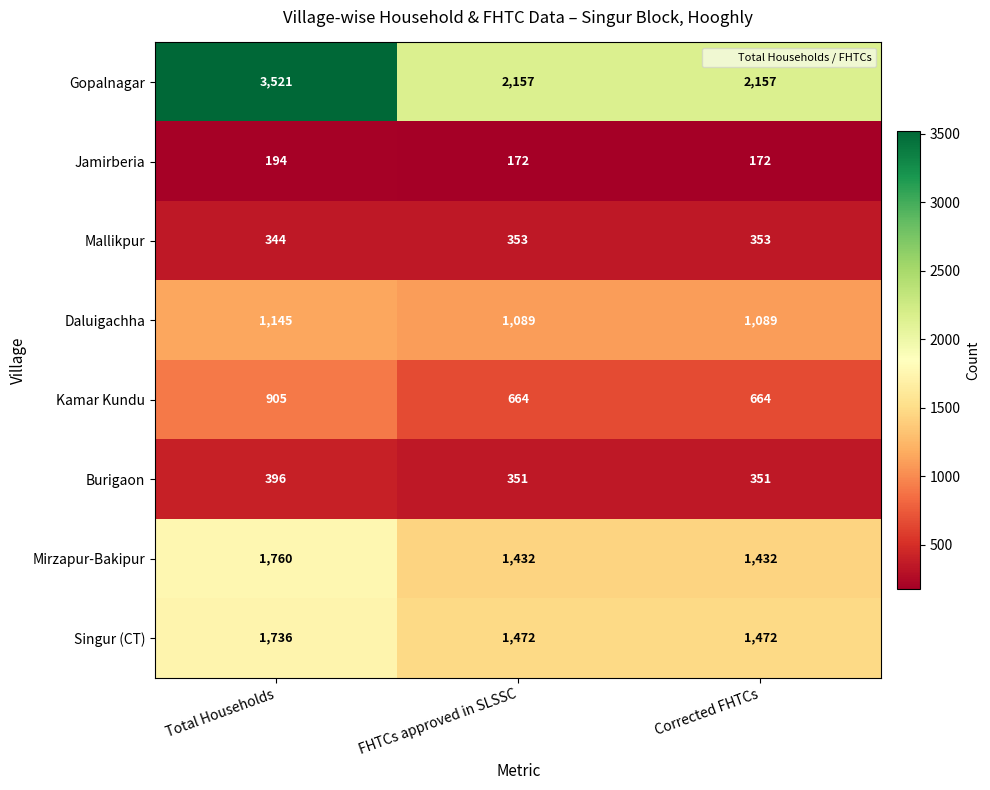

What is the sum of the Mirzapur-Bakipur values at Total Households and Corrected FHTCs?

3192